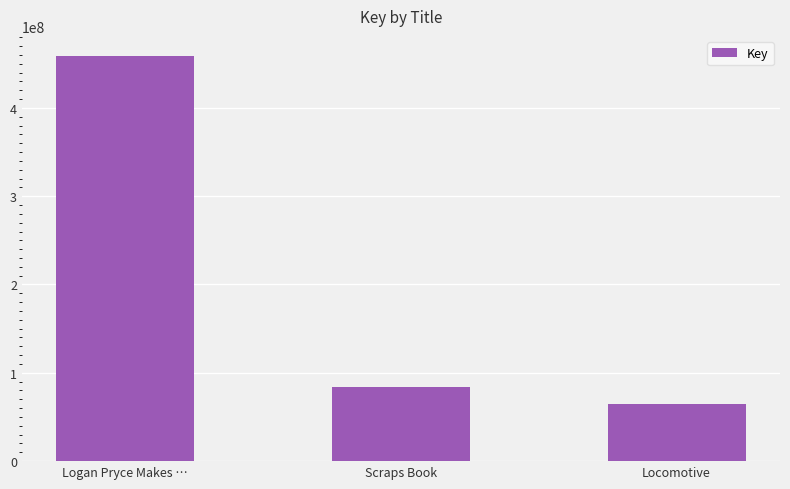

The value at Locomotive is 30430639. True or false?

False